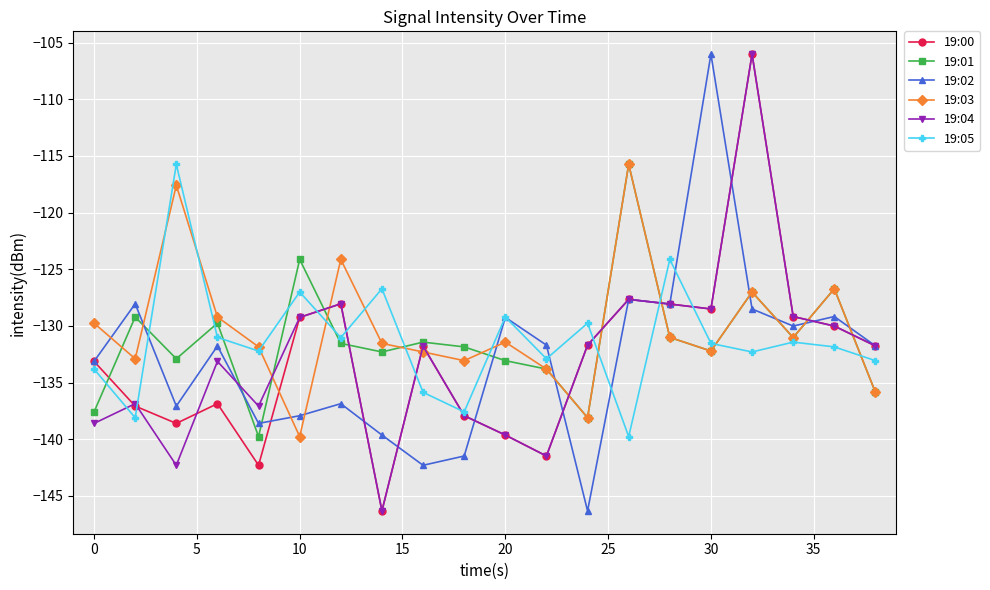

What is the sum of all 19:00 values?

-2655.4